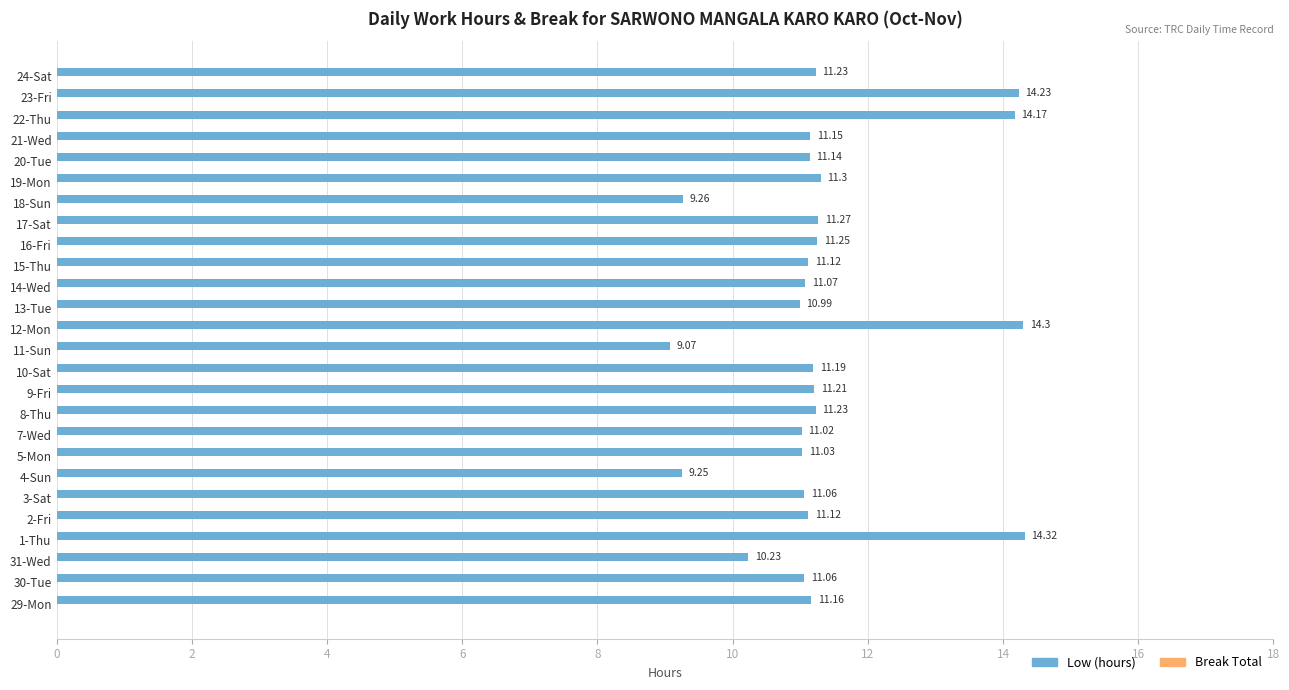

Approximately how many times larger is the value at 13-Tue compared to 7-Wed?

1.0